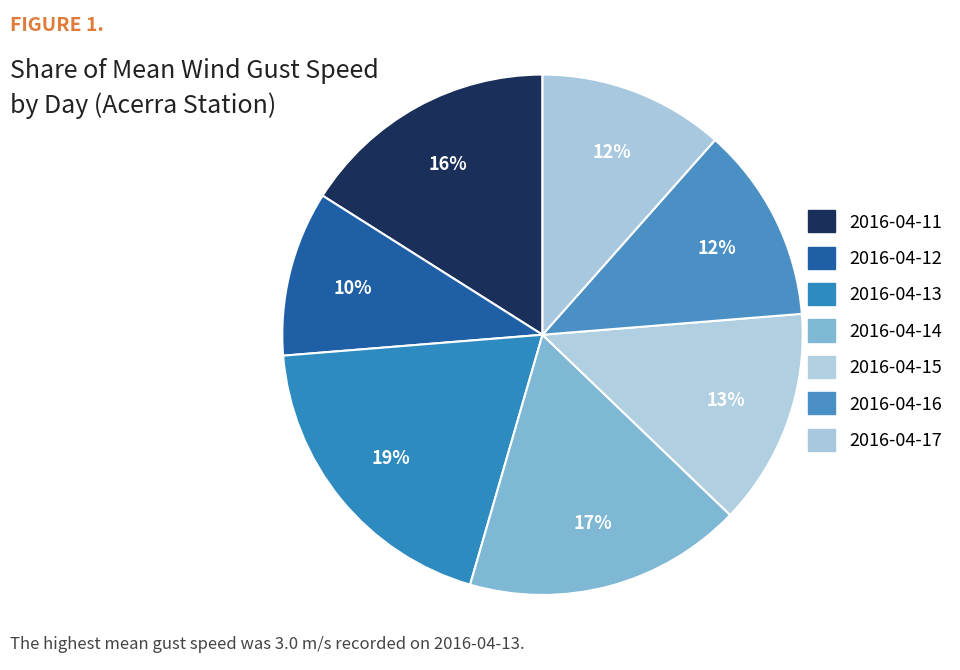

How many slices are in this pie chart?

7